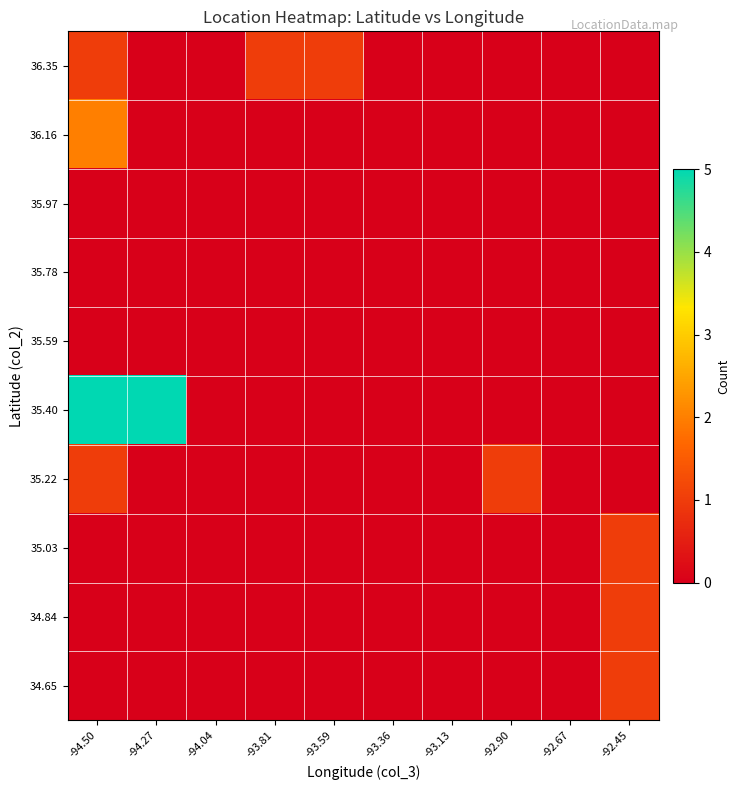

Reading left to right, transcribe all the data shown in this chart.

34.65: -94.50=0	-94.27=0	-94.04=0	-93.81=0	-93.59=0	-93.36=0	-93.13=0	-92.90=0	-92.67=0	-92.45=1
34.84: -94.50=0	-94.27=0	-94.04=0	-93.81=0	-93.59=0	-93.36=0	-93.13=0	-92.90=0	-92.67=0	-92.45=1
35.03: -94.50=0	-94.27=0	-94.04=0	-93.81=0	-93.59=0	-93.36=0	-93.13=0	-92.90=0	-92.67=0	-92.45=1
35.22: -94.50=1	-94.27=0	-94.04=0	-93.81=0	-93.59=0	-93.36=0	-93.13=0	-92.90=1	-92.67=0	-92.45=0
35.40: -94.50=5	-94.27=5	-94.04=0	-93.81=0	-93.59=0	-93.36=0	-93.13=0	-92.90=0	-92.67=0	-92.45=0
35.59: -94.50=0	-94.27=0	-94.04=0	-93.81=0	-93.59=0	-93.36=0	-93.13=0	-92.90=0	-92.67=0	-92.45=0
35.78: -94.50=0	-94.27=0	-94.04=0	-93.81=0	-93.59=0	-93.36=0	-93.13=0	-92.90=0	-92.67=0	-92.45=0
35.97: -94.50=0	-94.27=0	-94.04=0	-93.81=0	-93.59=0	-93.36=0	-93.13=0	-92.90=0	-92.67=0	-92.45=0
36.16: -94.50=2	-94.27=0	-94.04=0	-93.81=0	-93.59=0	-93.36=0	-93.13=0	-92.90=0	-92.67=0	-92.45=0
36.35: -94.50=1	-94.27=0	-94.04=0	-93.81=1	-93.59=1	-93.36=0	-93.13=0	-92.90=0	-92.67=0	-92.45=0